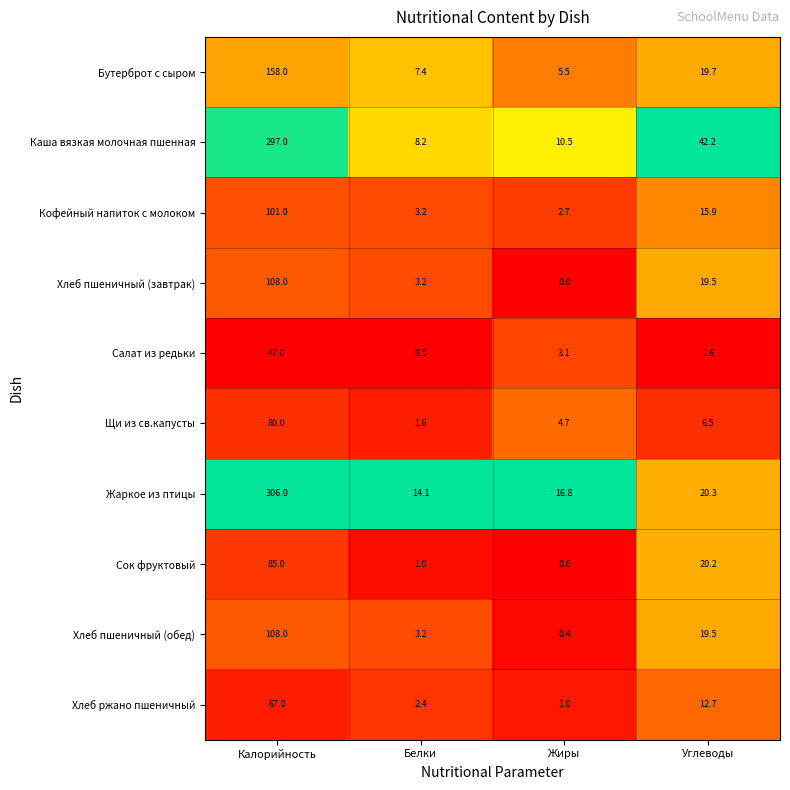

At which label does Щи из св.капусты first exceed 6?

Калорийность